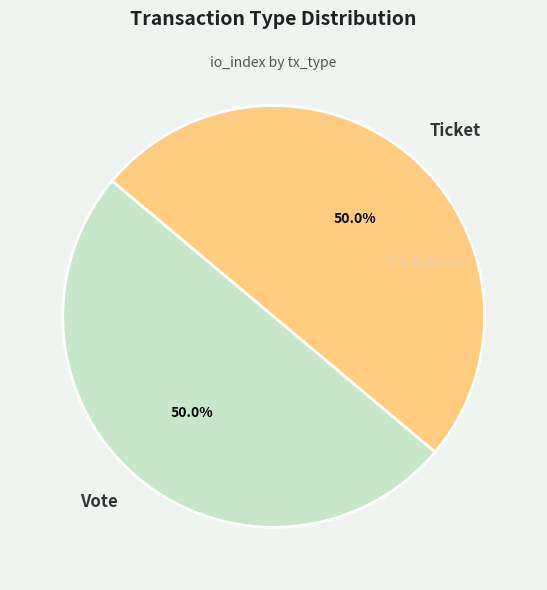

Combined, do Vote and Ticket account for over 50%?

Yes